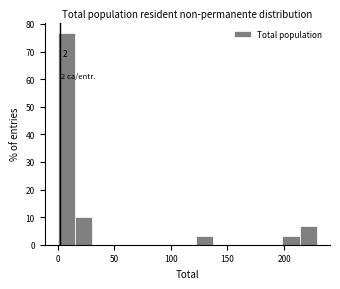

Around what value on the x-axis is the tallest bar? Give the approximate position of its centre, as read against the axis.

10